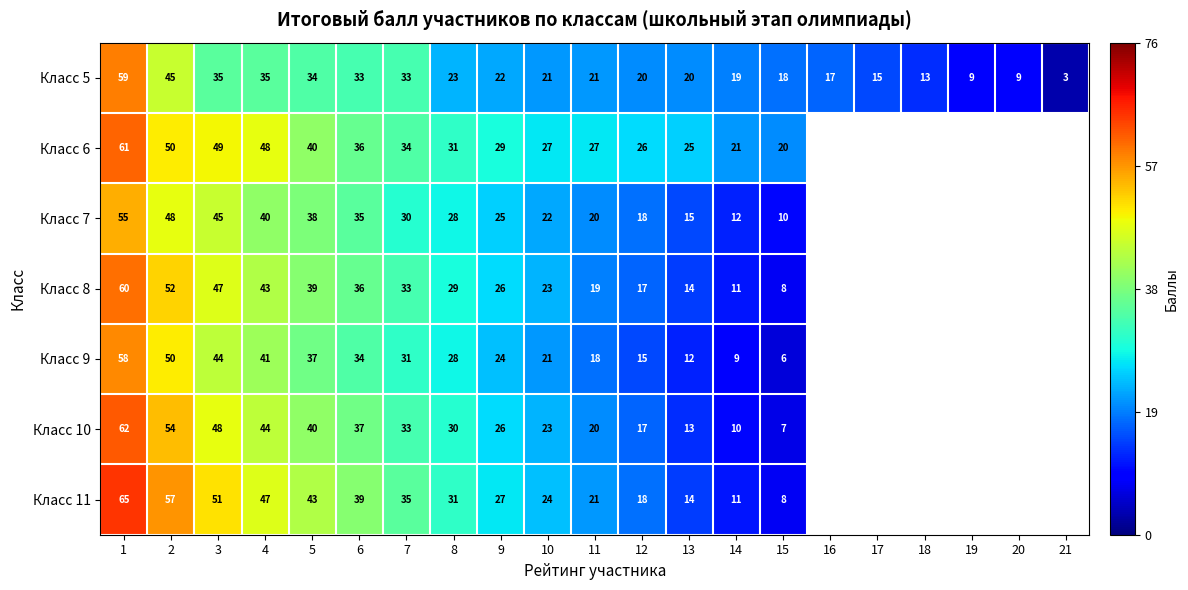

What is the spread (max minus min) of values at 5?

9